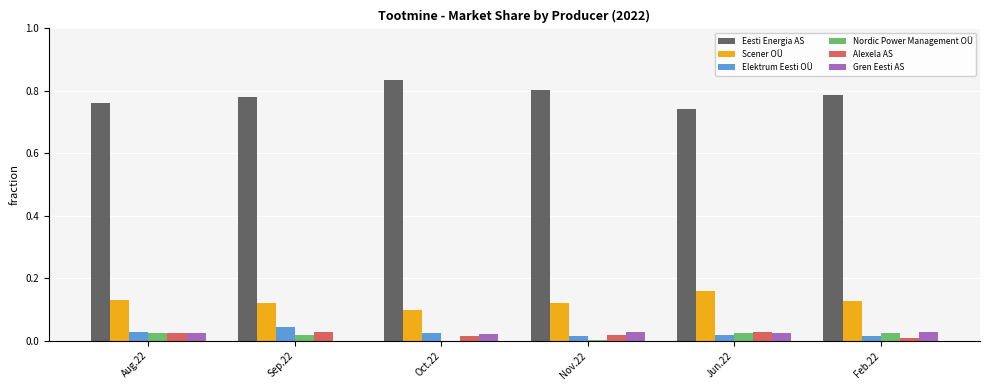

Which series has the widest spread of values?

Eesti Energia AS